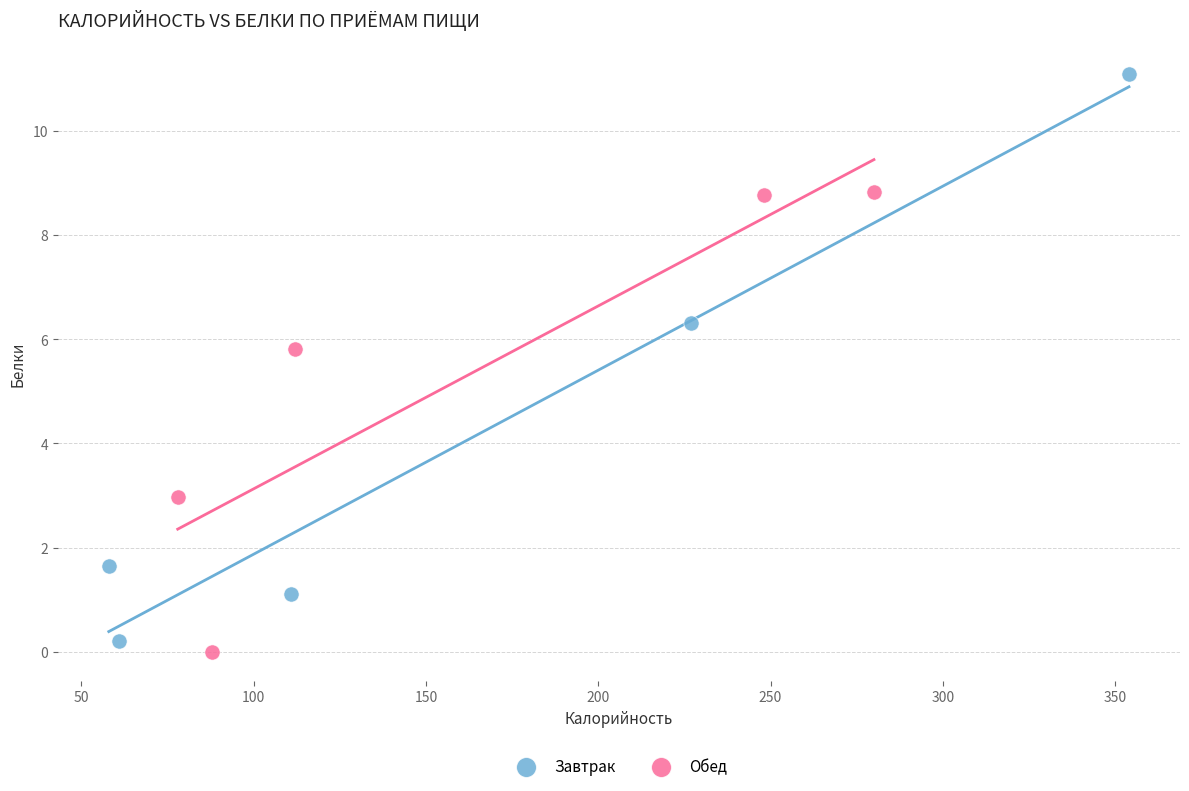

Which series reaches the minimum Y coordinate?

Обед